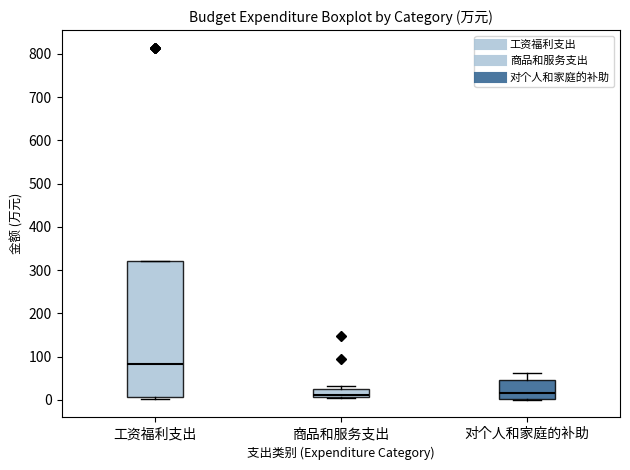

Where does the median line of the box for 工资福利支出 sit on the y-axis? The values are not printed on the chart, so give them approximately, as read against the axis.

80